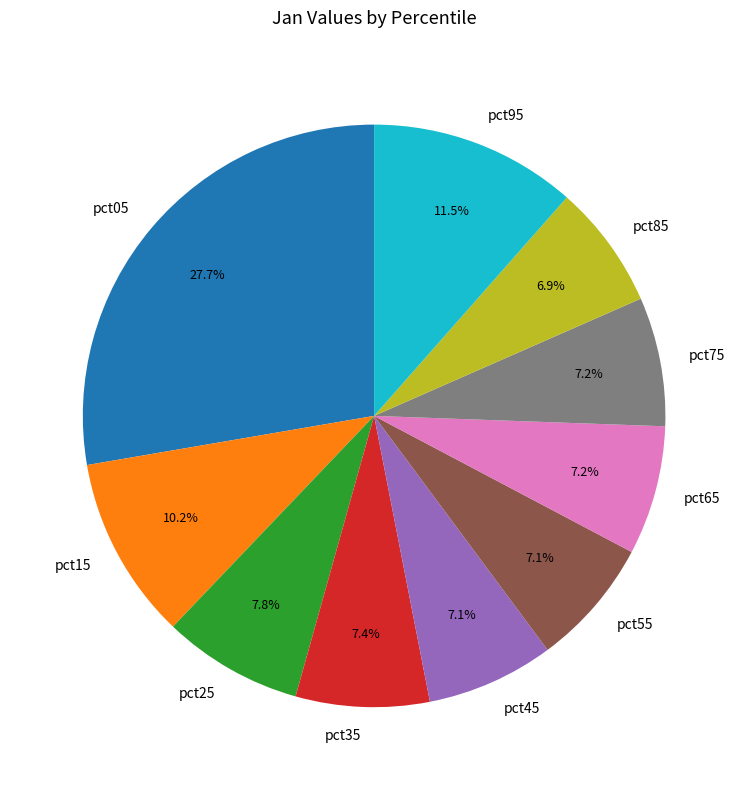

How many segments does this pie chart have?

10